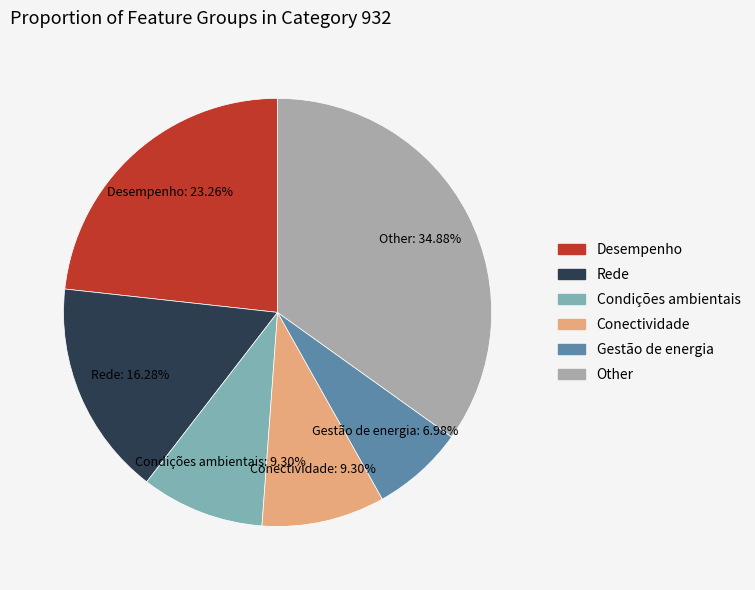

Does any single category account for the majority?

No